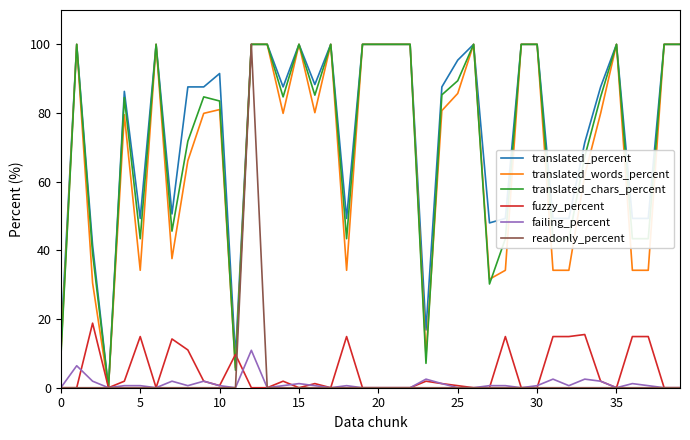

What is the maximum value shown in the chart?

100.0